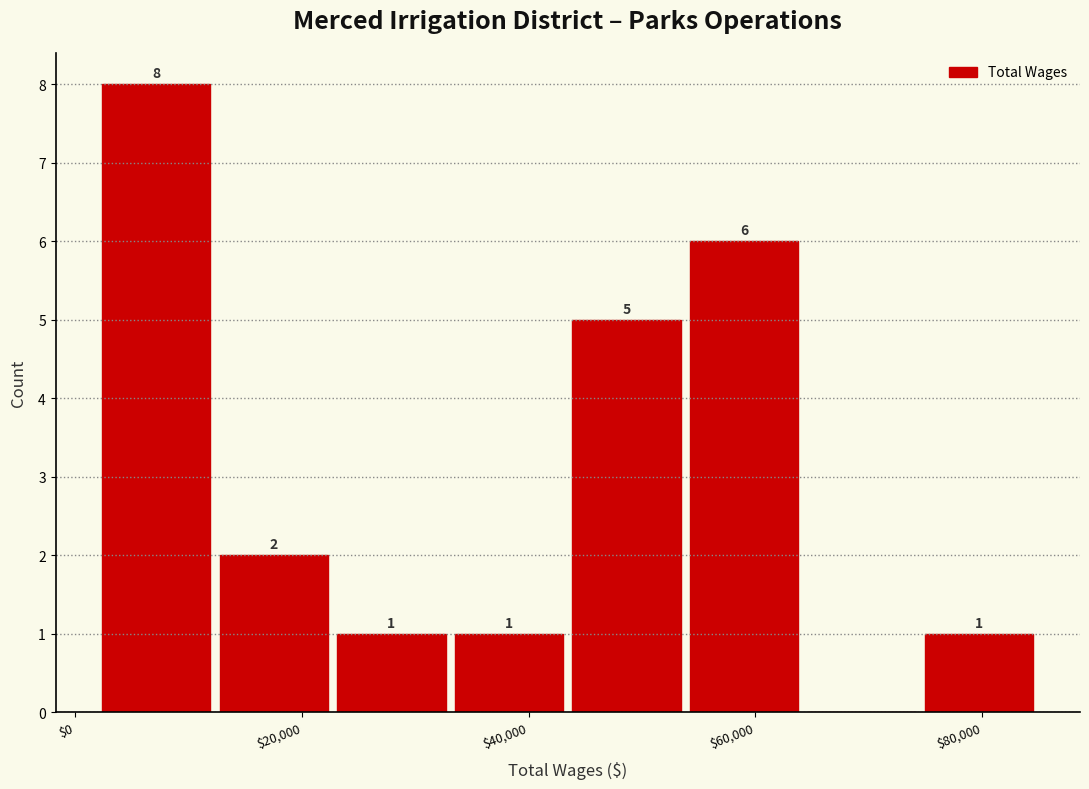

Over which range of the x-axis is the bar tallest?

2000 to 12000